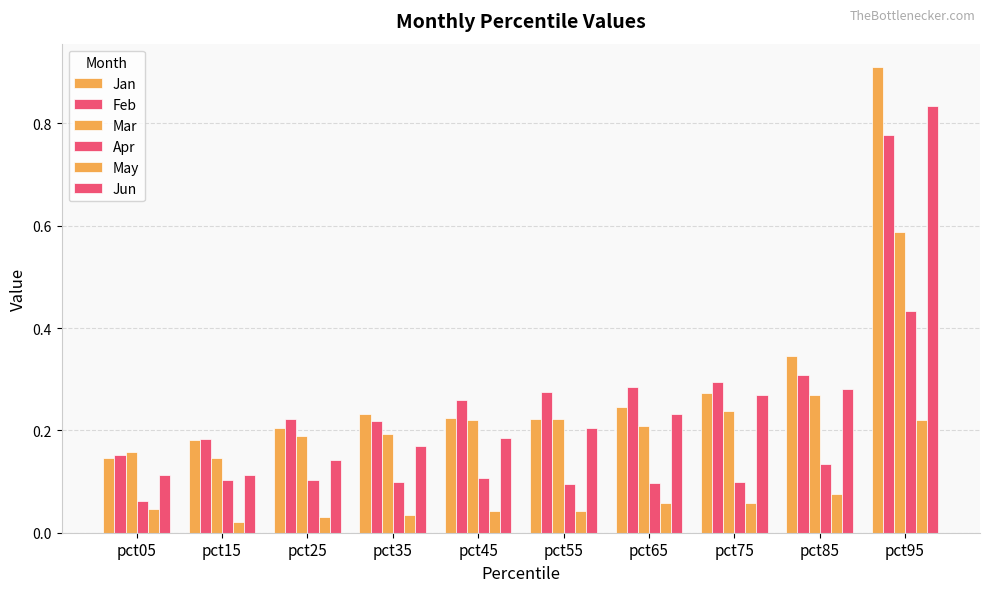

How many categories are shown in the chart?

10